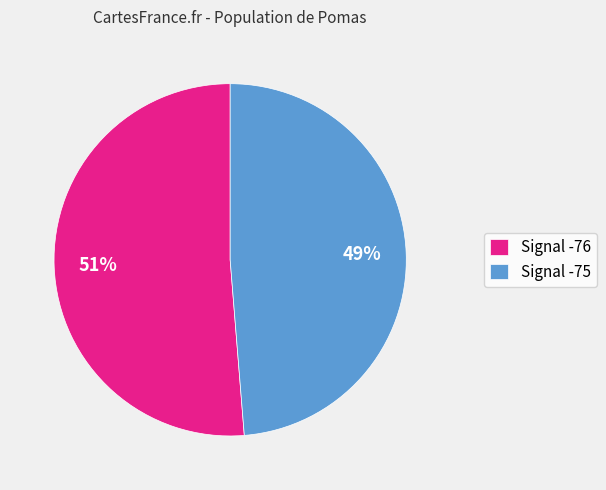

How many segments does this pie chart have?

2